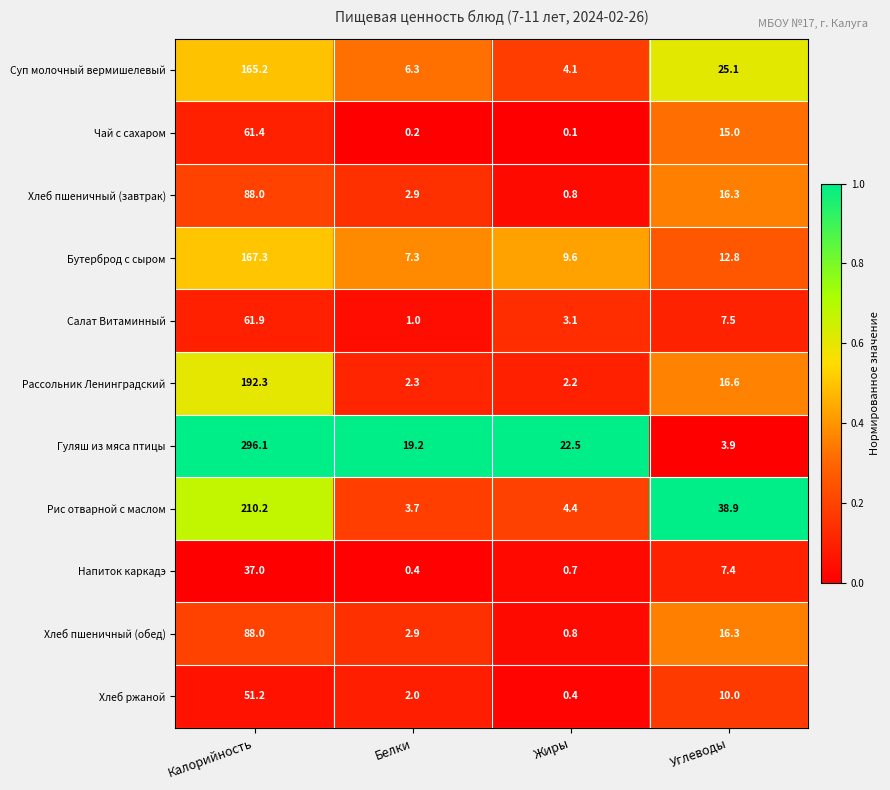

The value of Рассольник Ленинградский at Калорийность is 192.3. True or false?

True